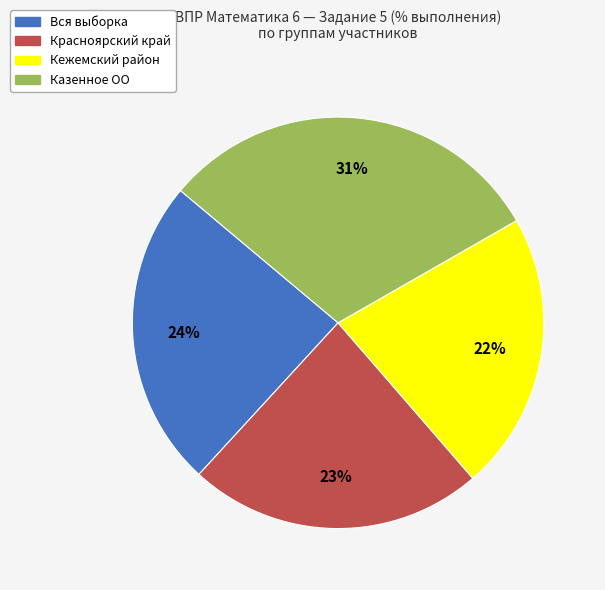

Is the sum of Кежемский район and Вся выборка greater than half?

No